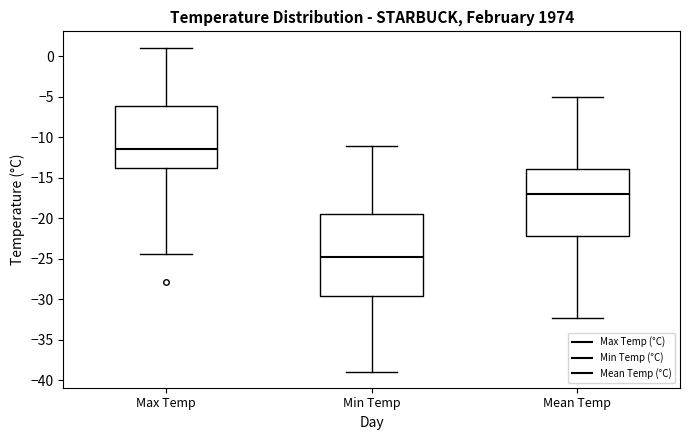

Reading left to right, transcribe this box plot: for each box, give where its median line is, the range the box spans, and where its two whiskers end, as read against the y-axis. The values are not printed on the chart, so give them approximately, as read against the axis.

Max Temp: median -11.5, box -13.5 to -6.0, whiskers -24.5 to 1.0
Min Temp: median -24.5, box -29.5 to -19.5, whiskers -39.0 to -11.0
Mean Temp: median -17.0, box -22.0 to -14.0, whiskers -32.5 to -5.0